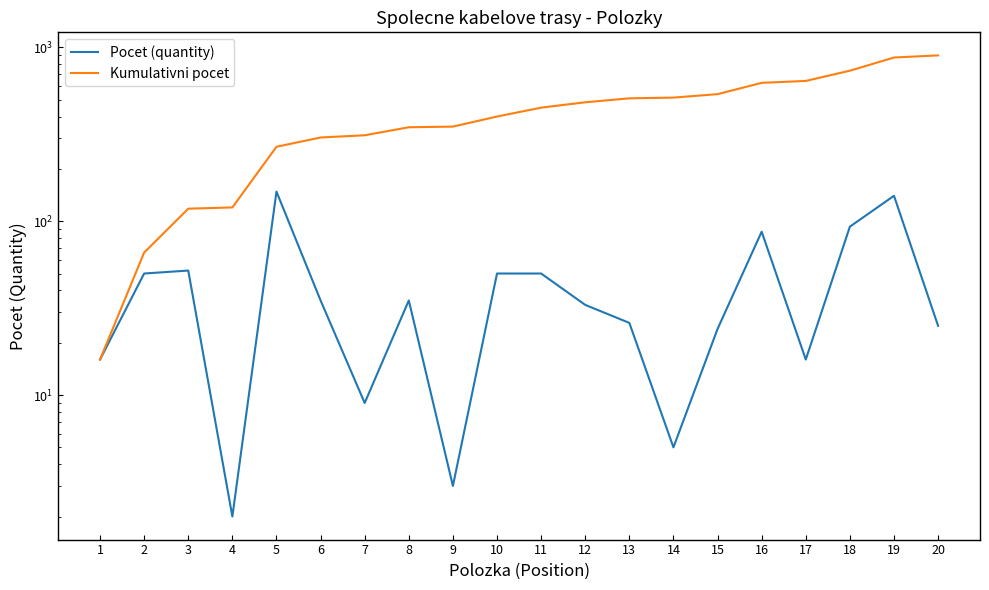

What is the difference between the second highest and minimum values in the Pocet (quantity) series?

138